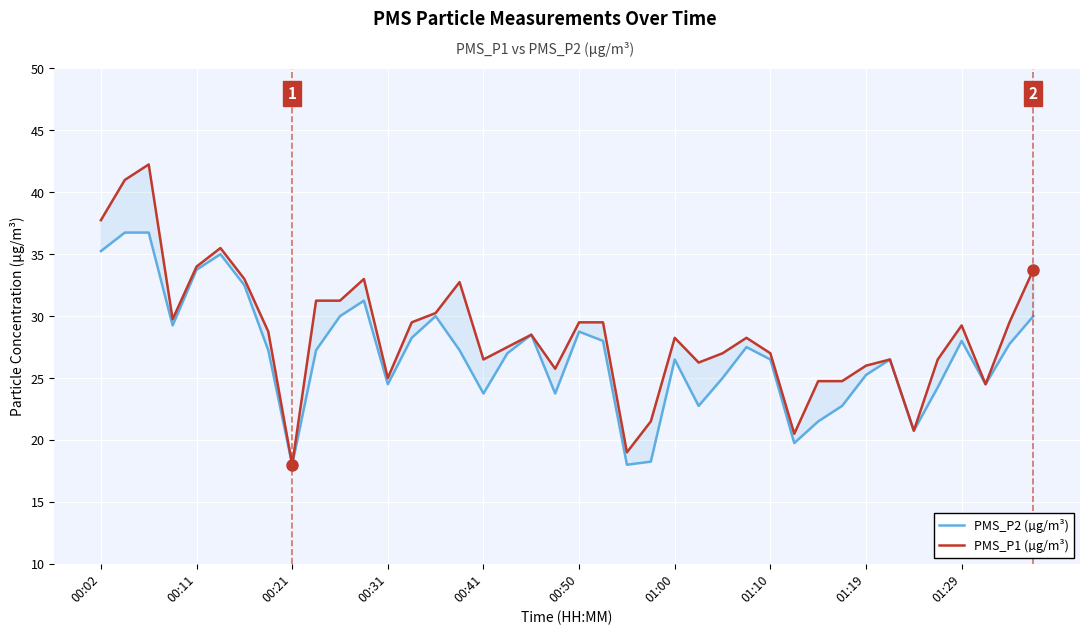

What is the difference between the maximum and minimum values in the PMS_P2 (µg/m³) series?

18.8